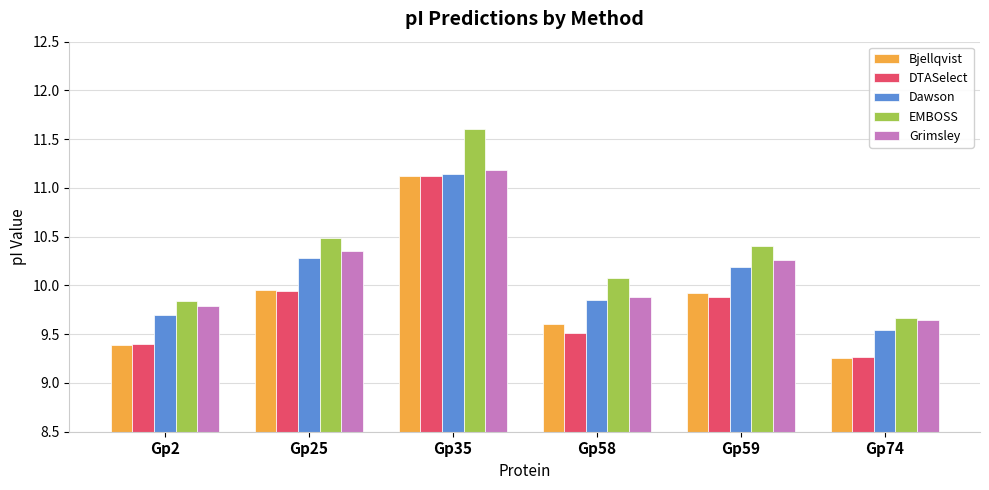

Rank the categories by EMBOSS value from lowest to highest.

Gp74, Gp2, Gp58, Gp59, Gp25, Gp35